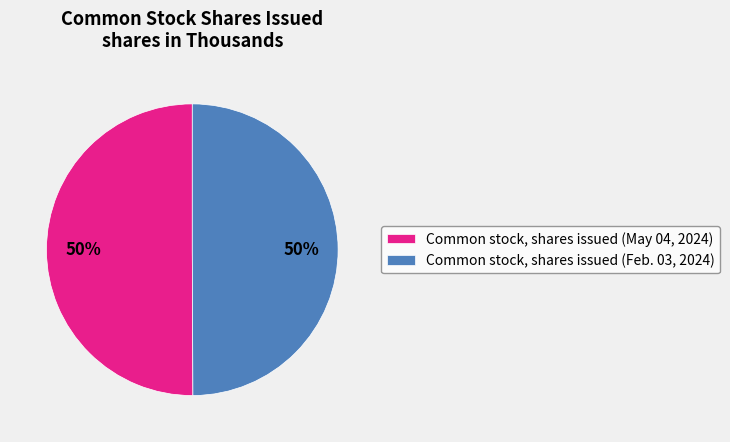

To the nearest percent, what is the average slice percentage?

50%